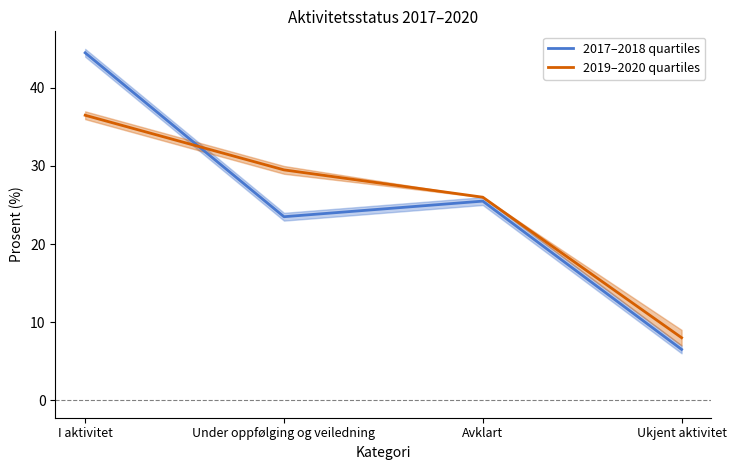

True or false: 2019–2020 quartiles has a value of 2.8 at Ukjent aktivitet.

False